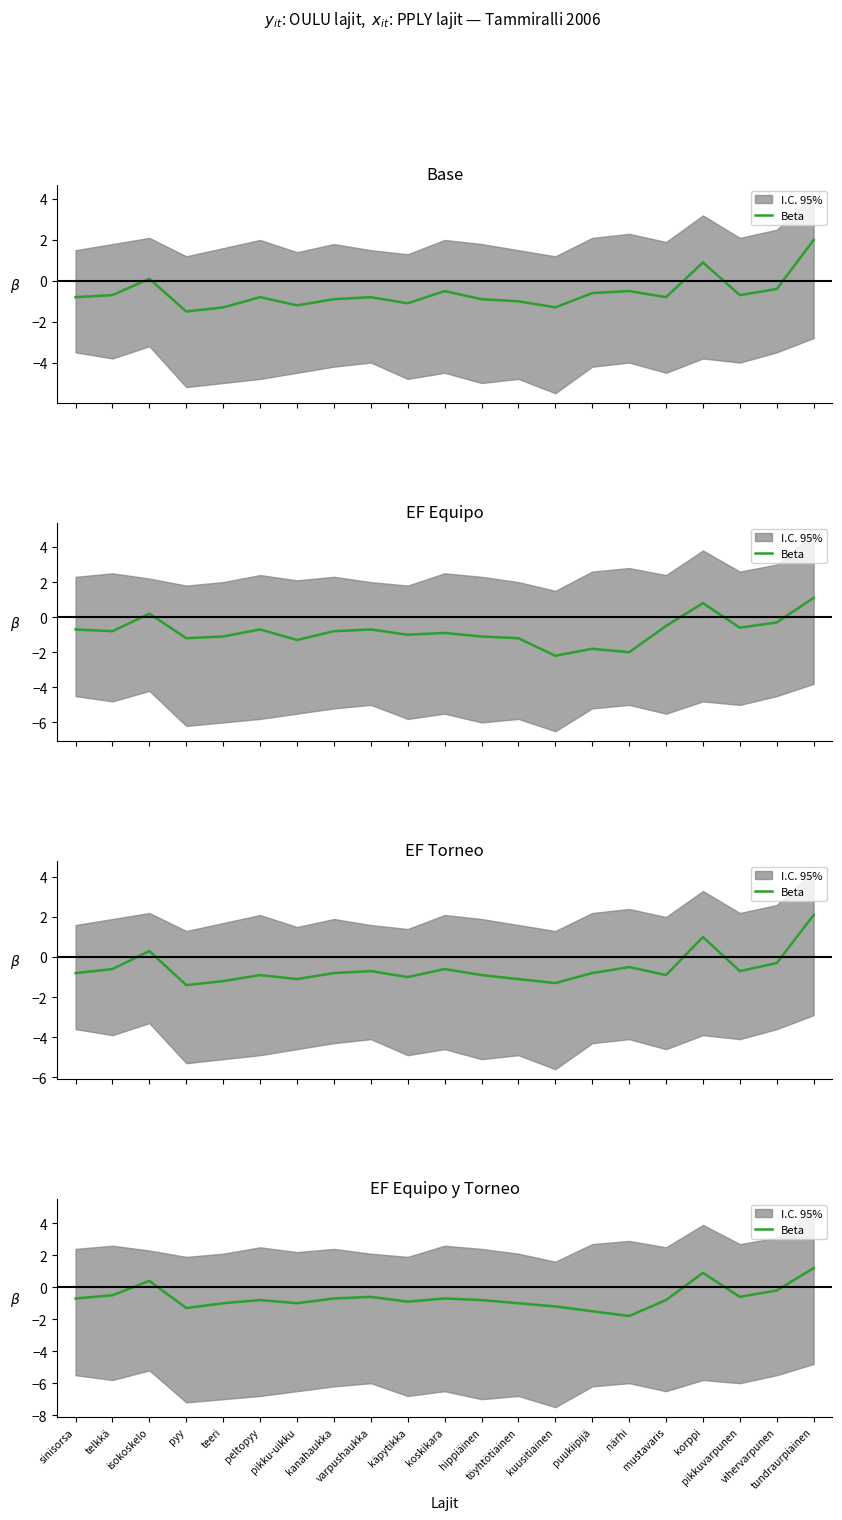

Is it true that the value at puukiipijä is -1.5?

True